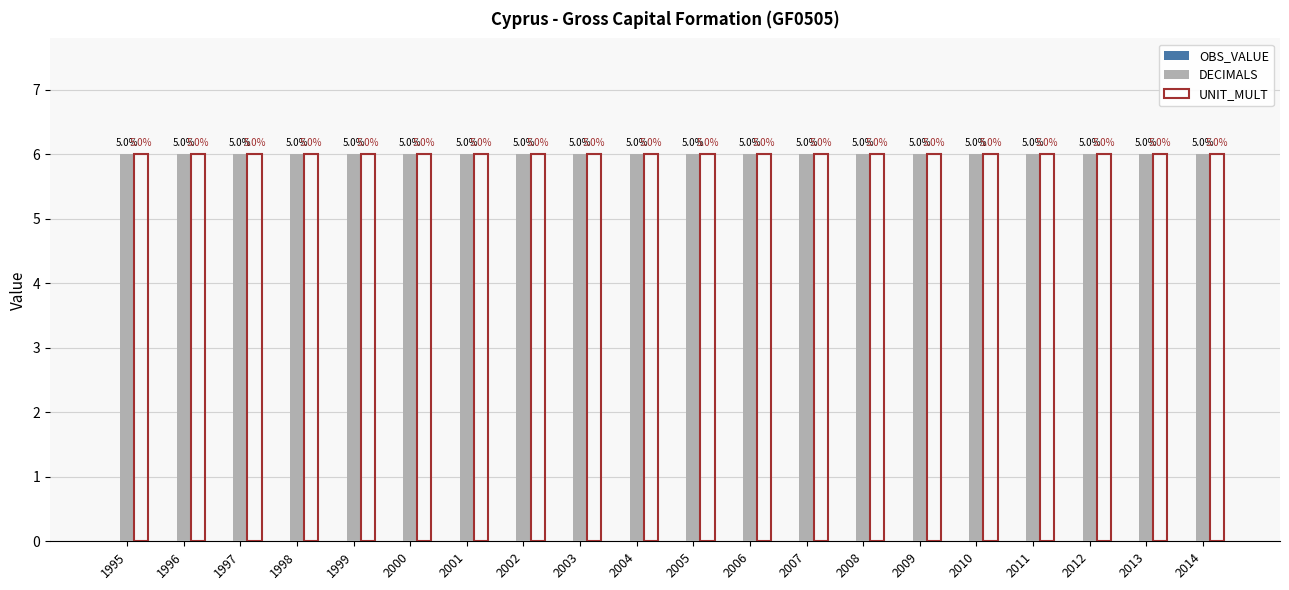

At which category is the sum across all series the highest?

1995